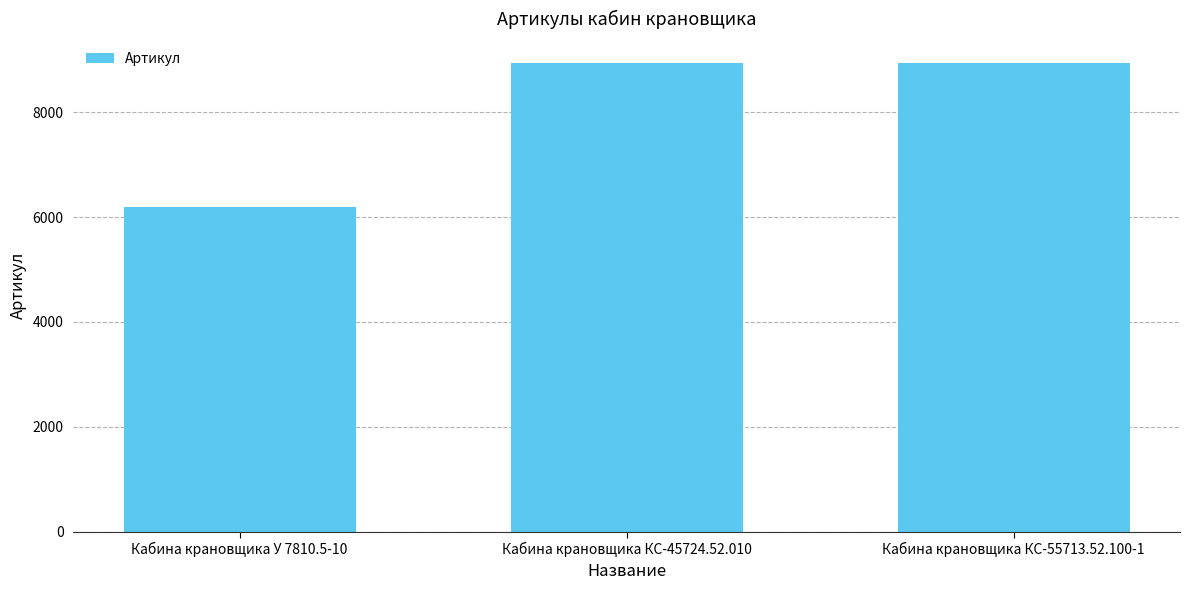

The chart shows a value of 8944 at Кабина крановщика КС-55713.52.100-1. True or false?

True